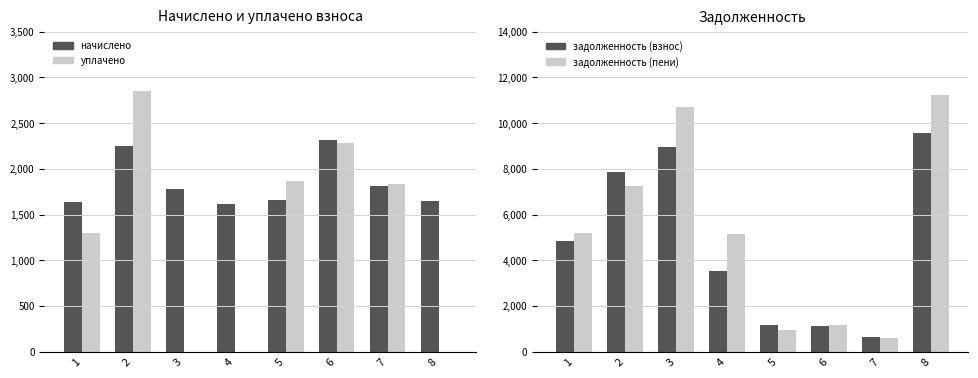

At 1, list the series in order from smallest to largest.

уплачено, начислено, задолженность (взнос), задолженность (пени)